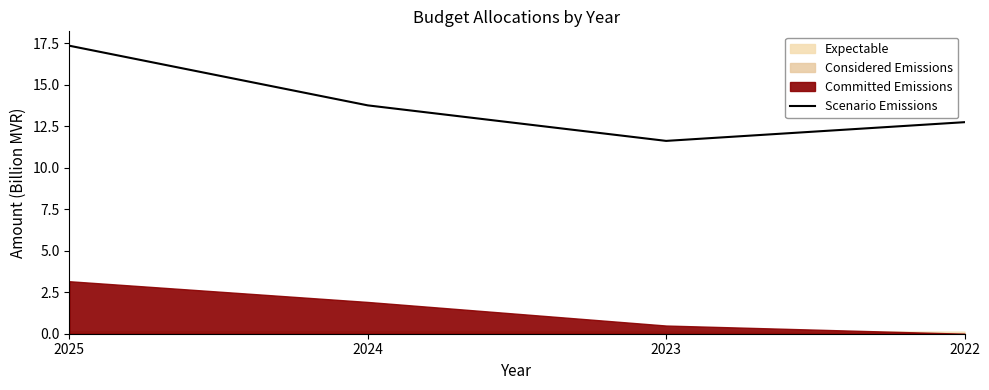

What is the change in value from 2023 to 2022?

+1.1